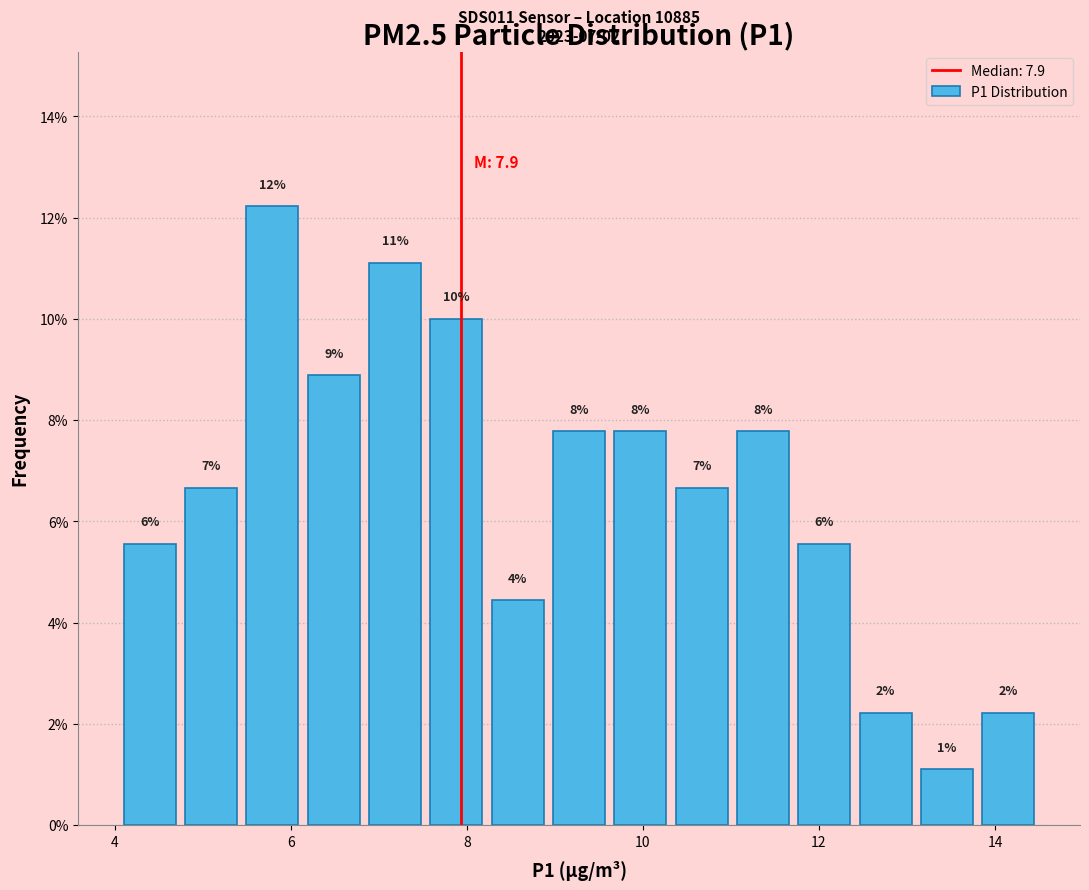

Around what value on the x-axis is the tallest bar? Give the approximate position of its centre, as read against the axis.

5.8